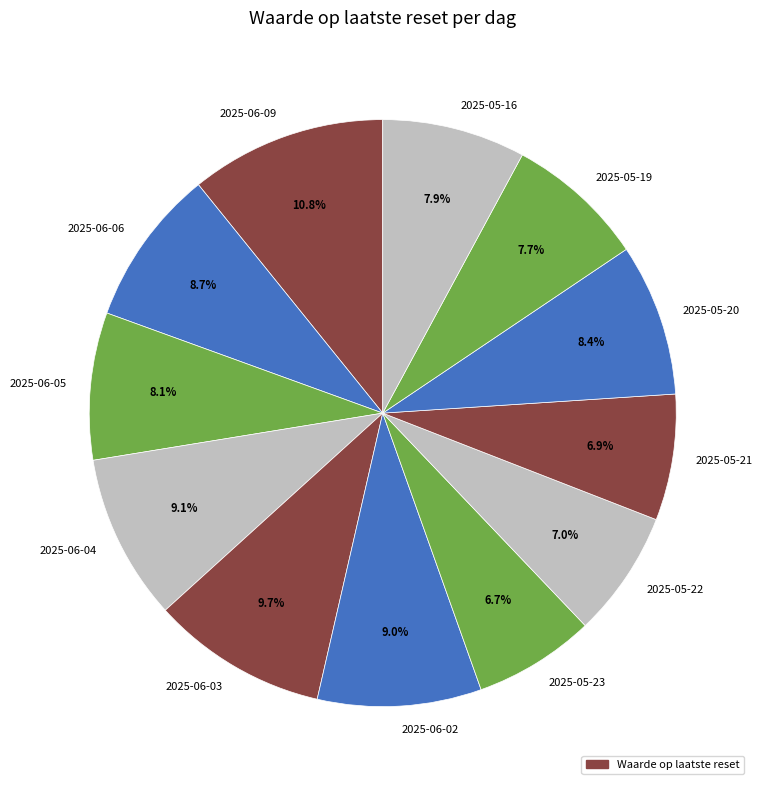

What is the ratio of the value at 2025-06-05 to the value at 2025-05-19?

1.1